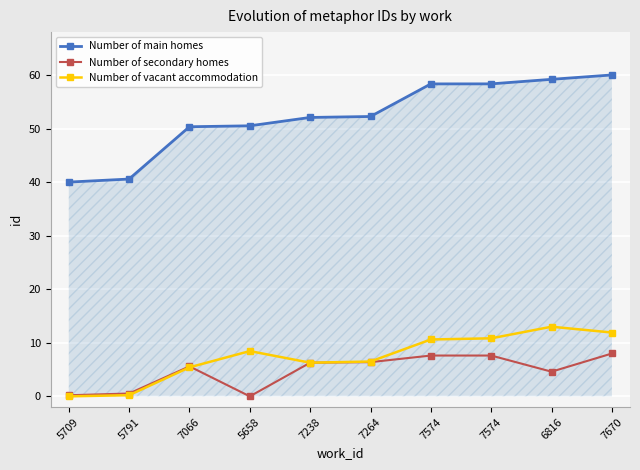

True or false: Number of vacant accommodation has more than 1 interior local peaks.

True